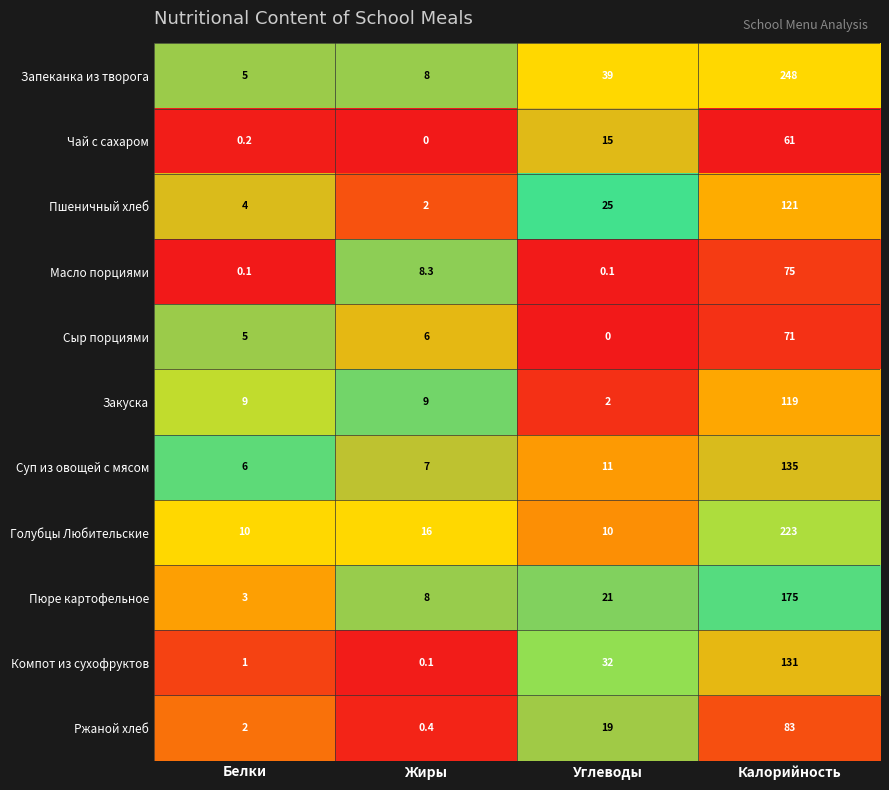

What is the greatest value displayed?

248.0